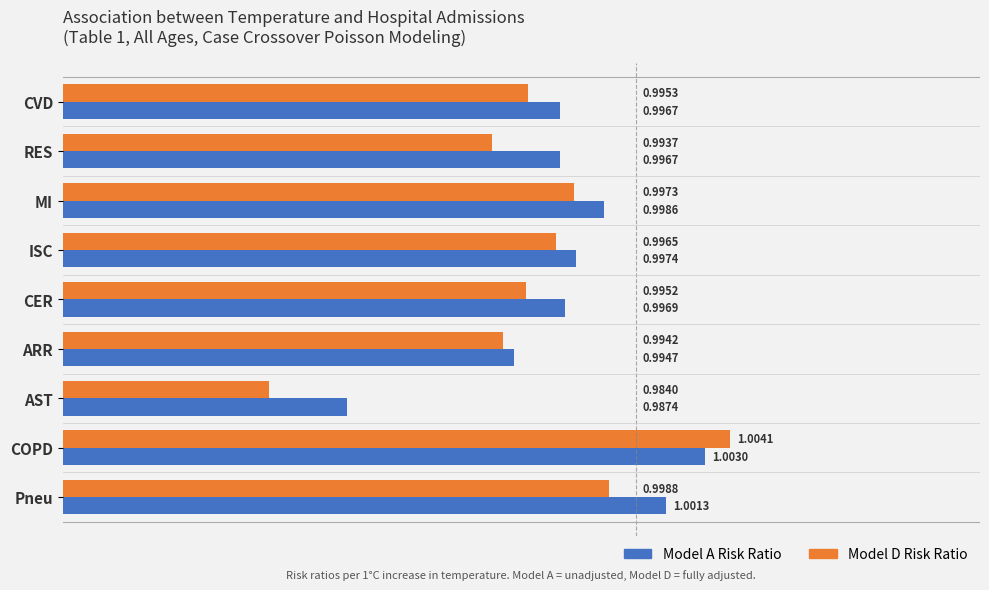

Which series changed the most between AST and Pneu?

Model D Risk Ratio